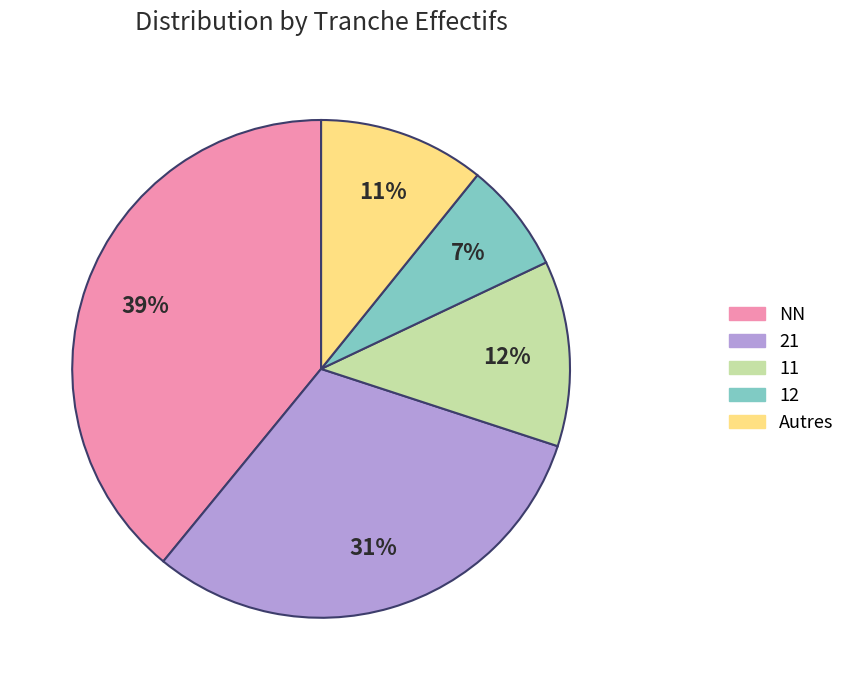

How many segments does this pie chart have?

5